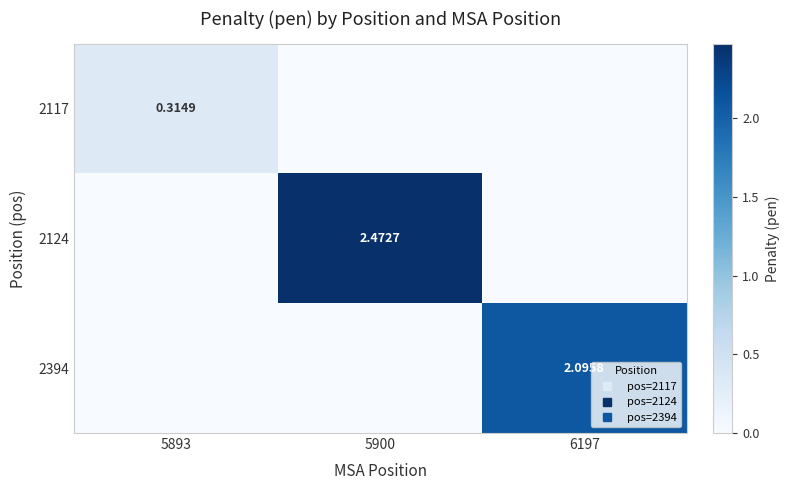

Rank the series at 6197 from highest to lowest value.

2394, 2117, 2124